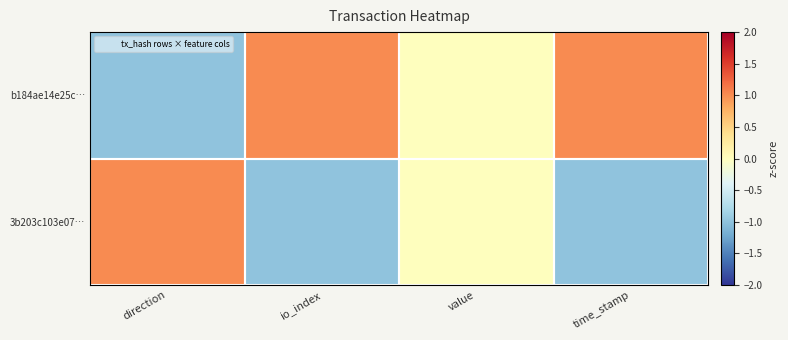

Between value and time_stamp, which series saw the biggest shift?

b184ae14e25c…